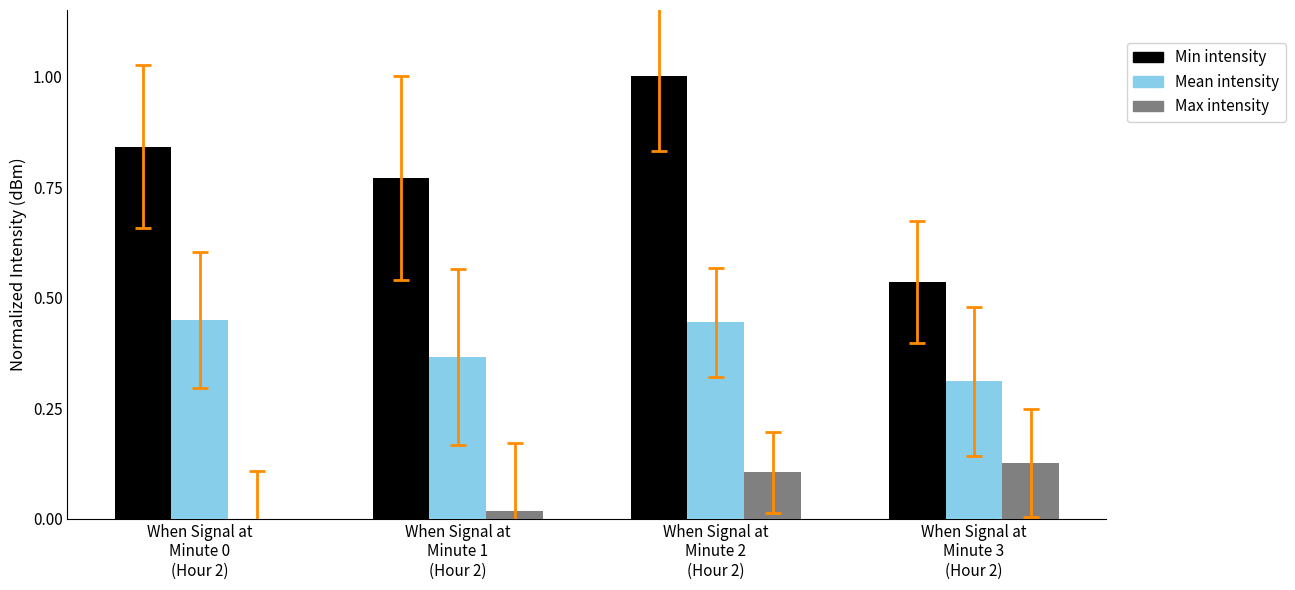

What is the greatest value displayed?

1.0